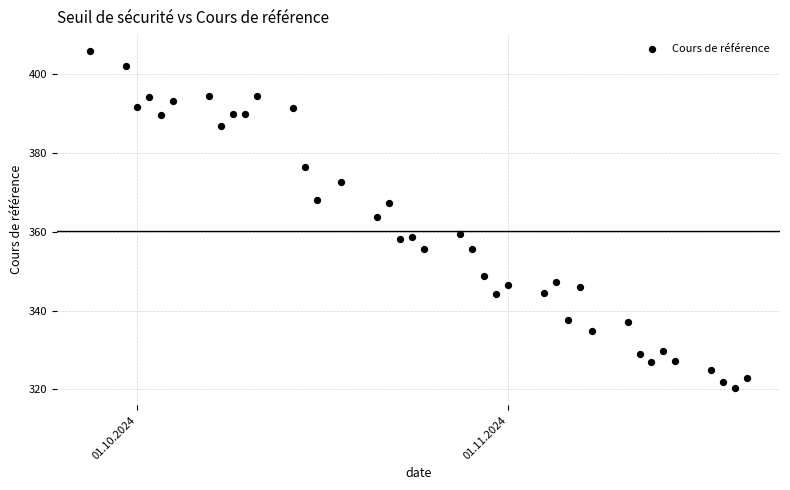

What is the range of X values (max minus min)?

55.0